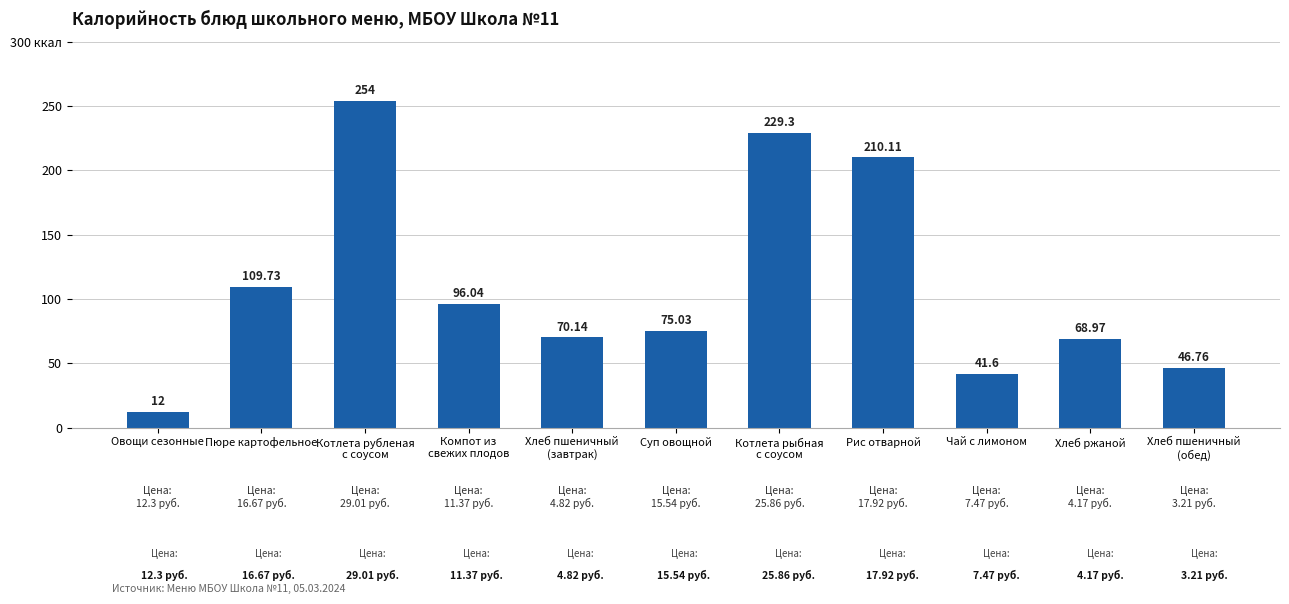

Does the chart contain any negative values?

No